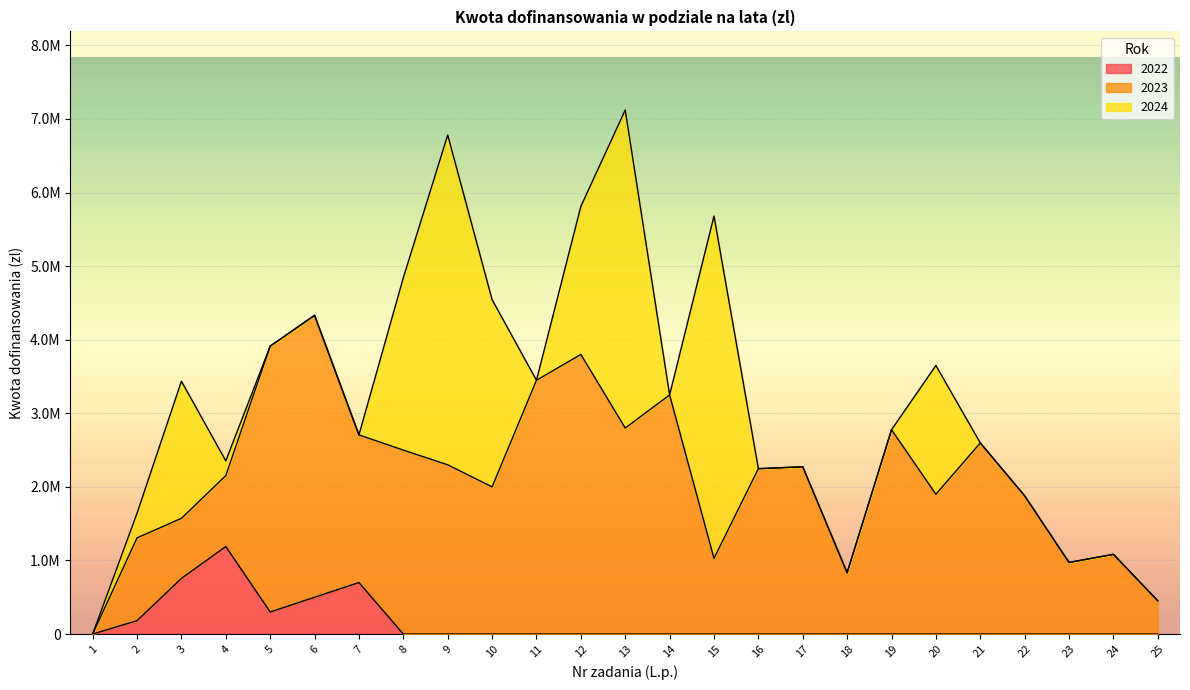

In 2024, how many points are higher than both neighbors (excluding endpoints)?

5